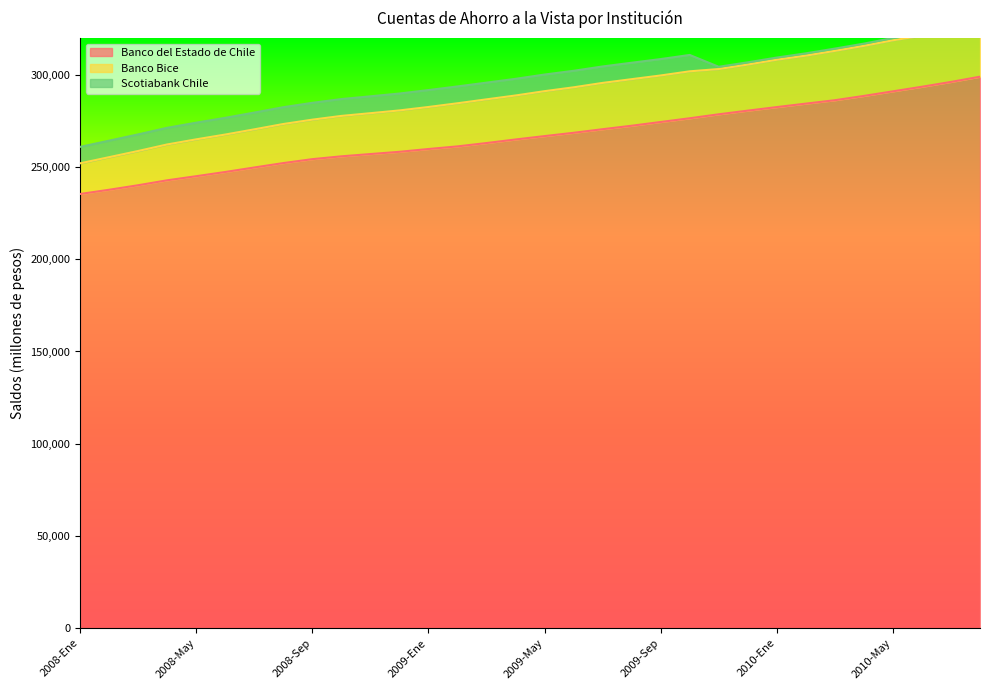

What is the difference between the maximum and minimum values in the Banco Bice series?

67459